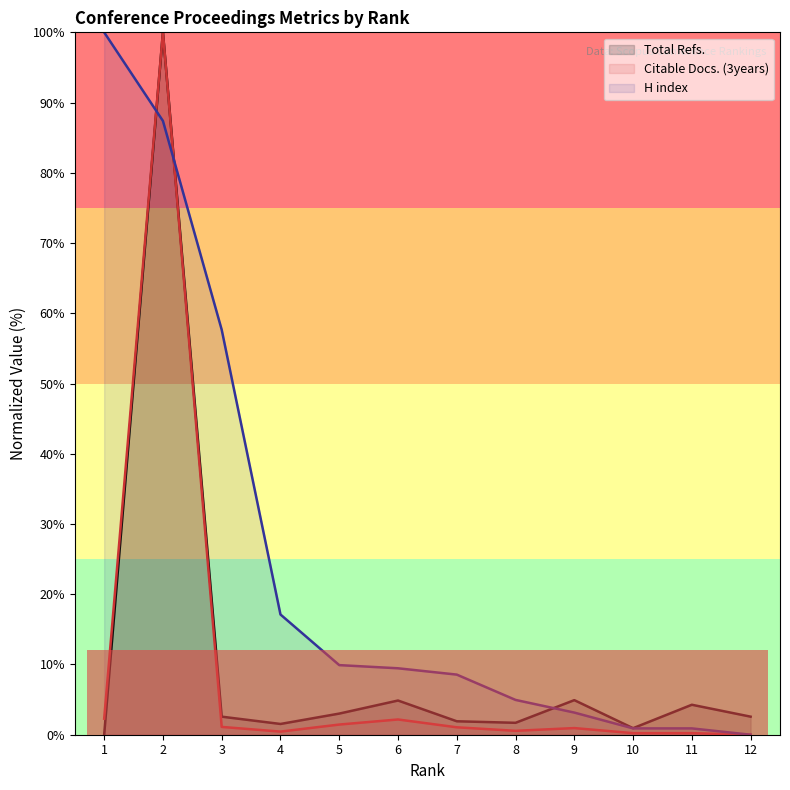

True or false: Total Refs. has more than 0 interior local peaks.

True